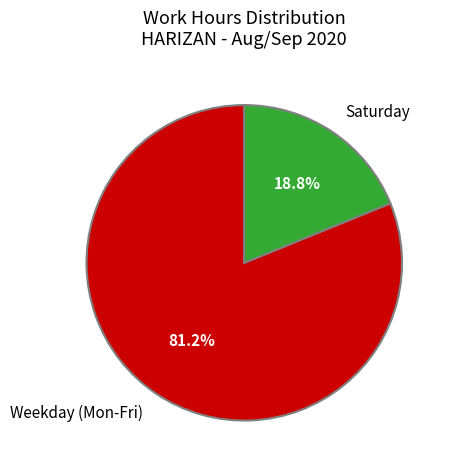

Between Weekday (Mon-Fri) and Saturday, which is larger?

Weekday (Mon-Fri)